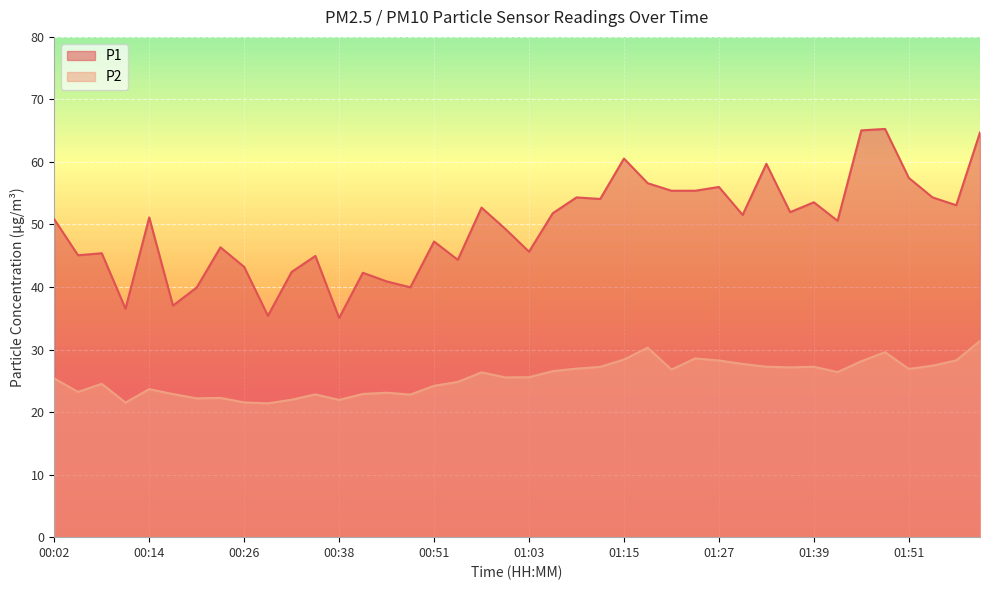

At which label does P2 reach its minimum?

00:29